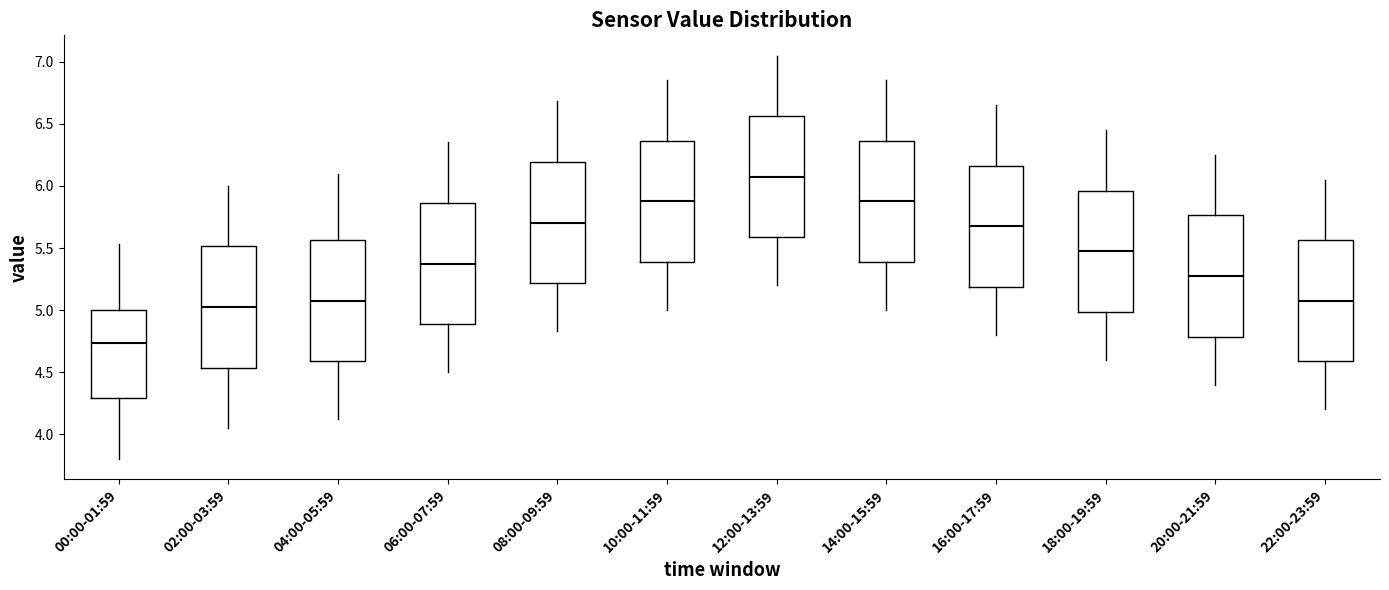

Reading left to right, transcribe this box plot: for each box, give where its median line is, the range the box spans, and where its two whiskers end, as read against the y-axis. The values are not printed on the chart, so give them approximately, as read against the axis.

00:00-01:59: median 4.75, box 4.30 to 5.00, whiskers 3.80 to 5.55
02:00-03:59: median 5.05, box 4.55 to 5.50, whiskers 4.05 to 6.00
04:00-05:59: median 5.10, box 4.60 to 5.55, whiskers 4.10 to 6.10
06:00-07:59: median 5.40, box 4.90 to 5.85, whiskers 4.50 to 6.35
08:00-09:59: median 5.70, box 5.20 to 6.20, whiskers 4.85 to 6.70
10:00-11:59: median 5.90, box 5.40 to 6.35, whiskers 5.00 to 6.85
12:00-13:59: median 6.10, box 5.60 to 6.55, whiskers 5.20 to 7.05
14:00-15:59: median 5.90, box 5.40 to 6.35, whiskers 5.00 to 6.85
16:00-17:59: median 5.70, box 5.20 to 6.15, whiskers 4.80 to 6.65
18:00-19:59: median 5.50, box 5.00 to 5.95, whiskers 4.60 to 6.45
20:00-21:59: median 5.30, box 4.80 to 5.75, whiskers 4.40 to 6.25
22:00-23:59: median 5.10, box 4.60 to 5.55, whiskers 4.20 to 6.05